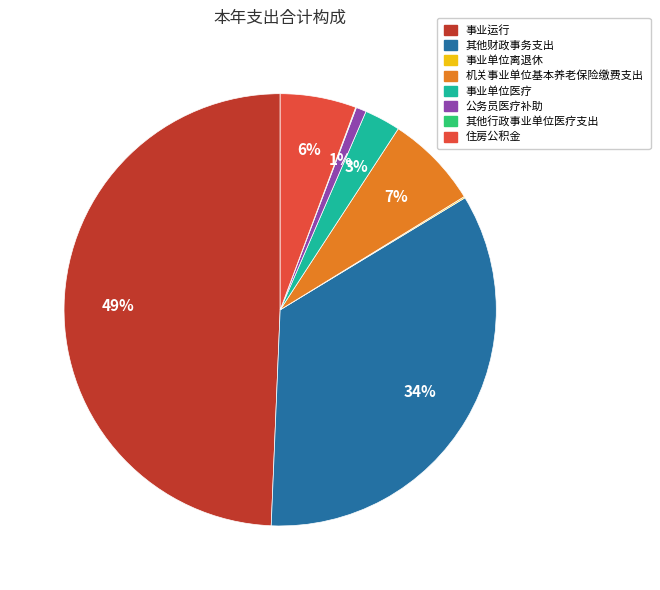

To the nearest percent, what is the average slice percentage?

12%